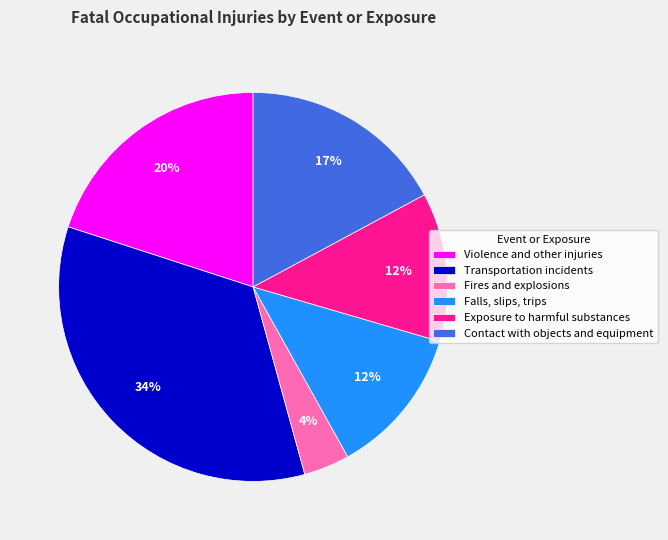

Is Falls, slips, trips the majority of the pie?

No